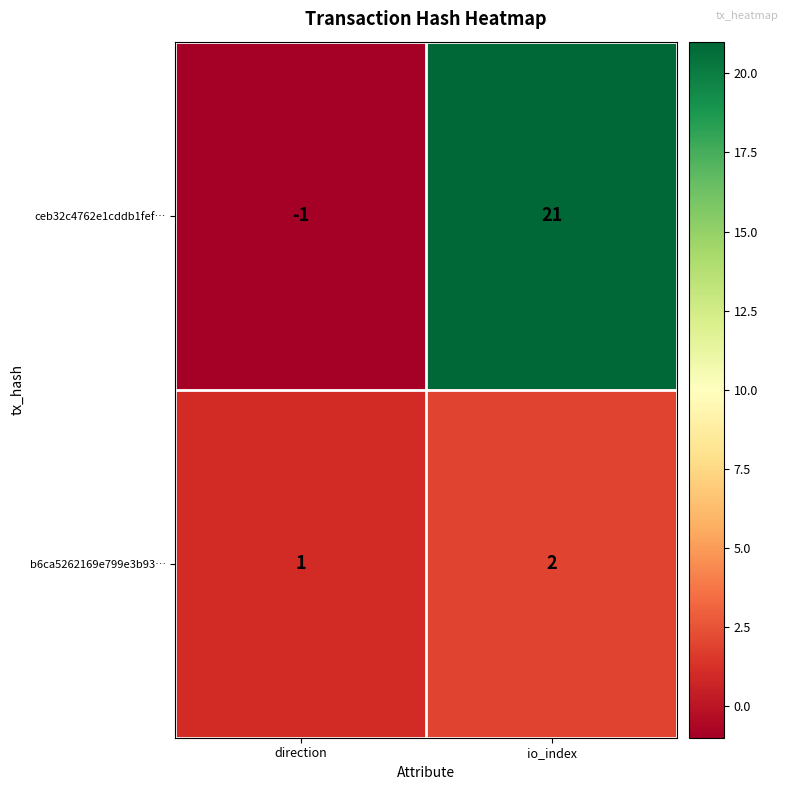

True or false: ceb32c4762e1cddb1fef… has a value of 12 at io_index.

False